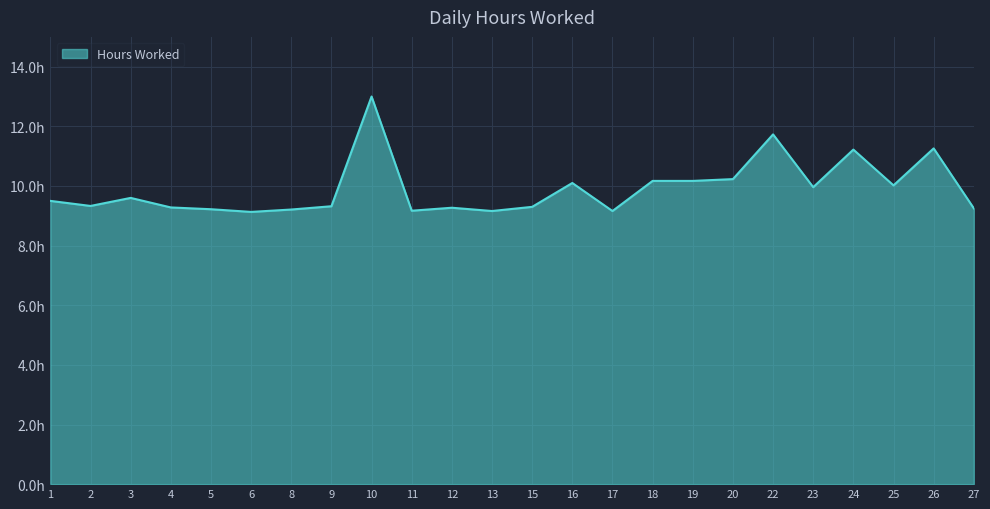

The value at 4 is 5.4. True or false?

False